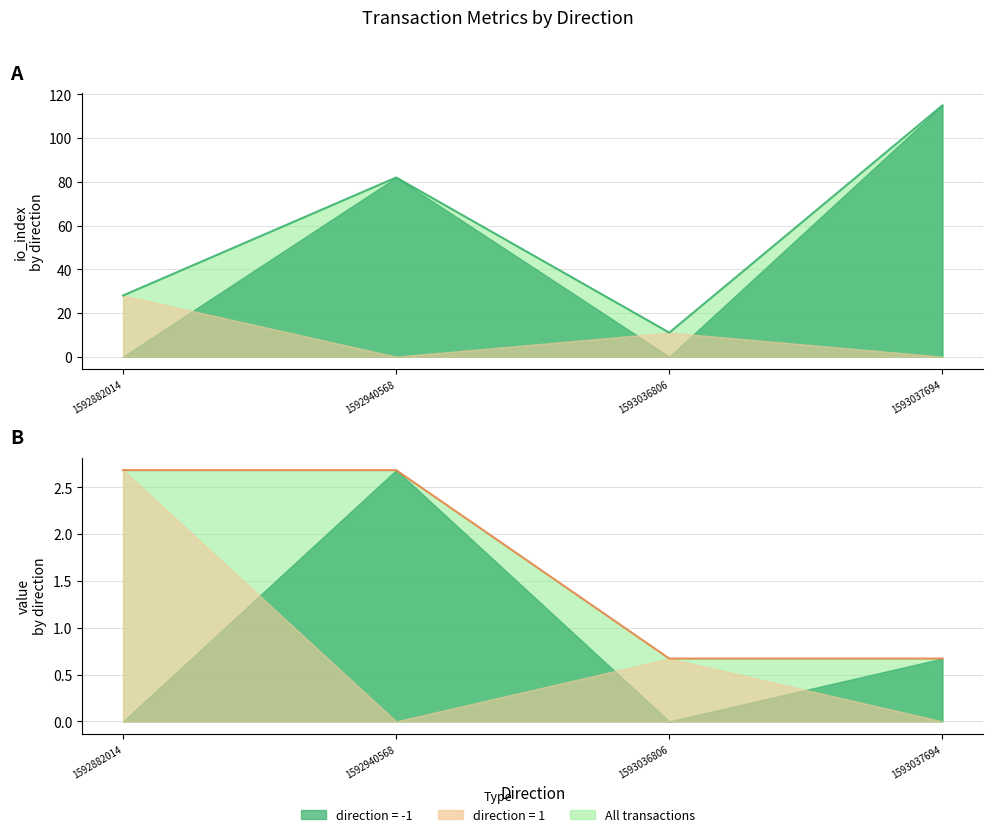

What is the greatest value displayed?

2.7